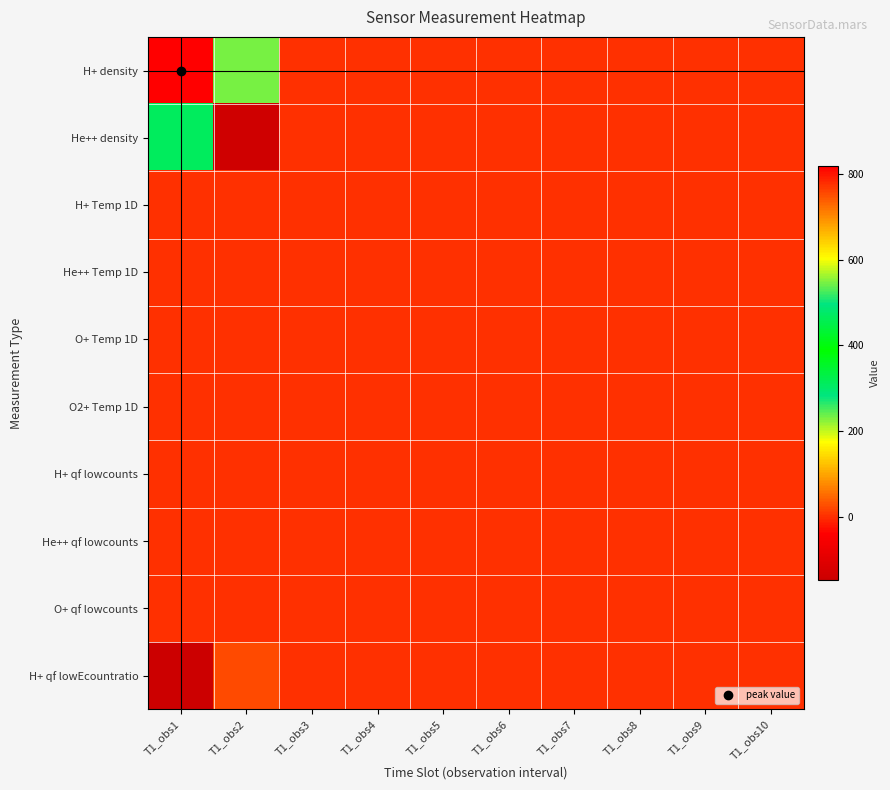

Which series has the widest spread of values?

H+ density